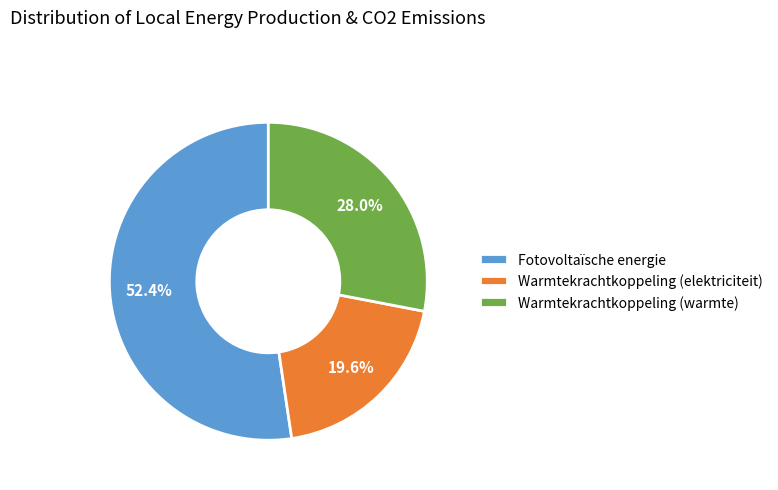

What portion of the pie excludes Fotovoltaïsche energie?

47.6%